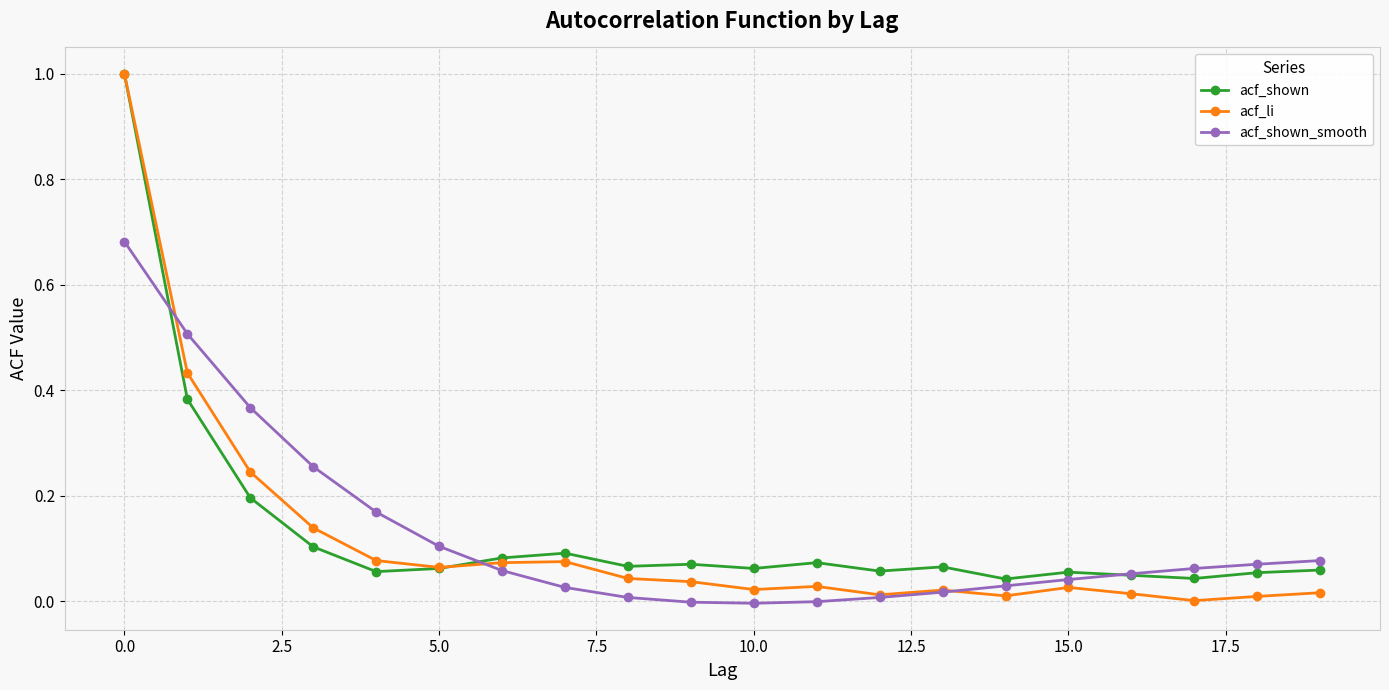

What is the value of the acf_li point at the 1st from the left?

1.0